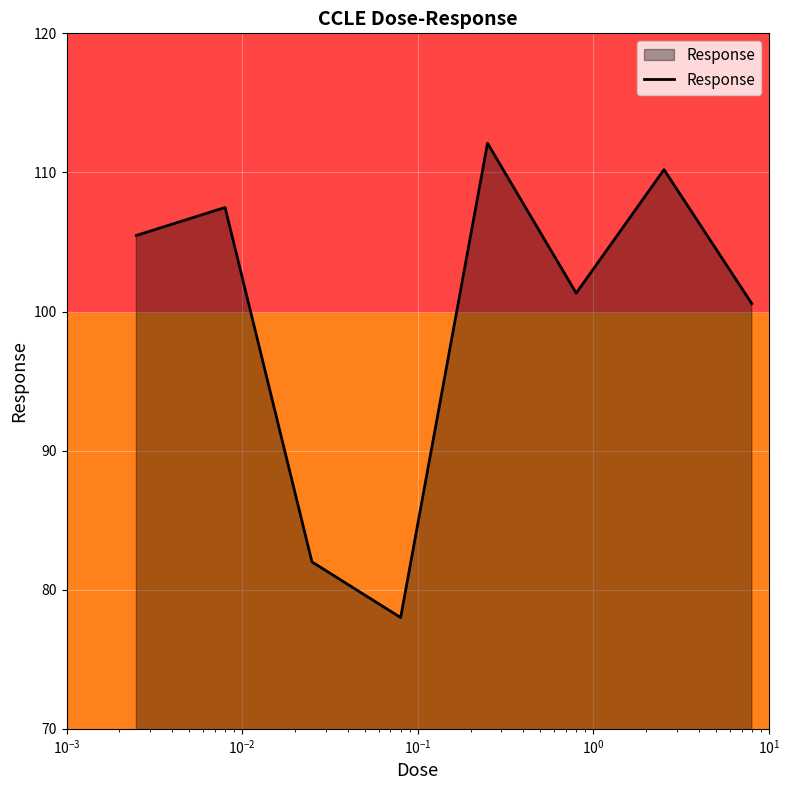

Count the number of data series in this chart.

1